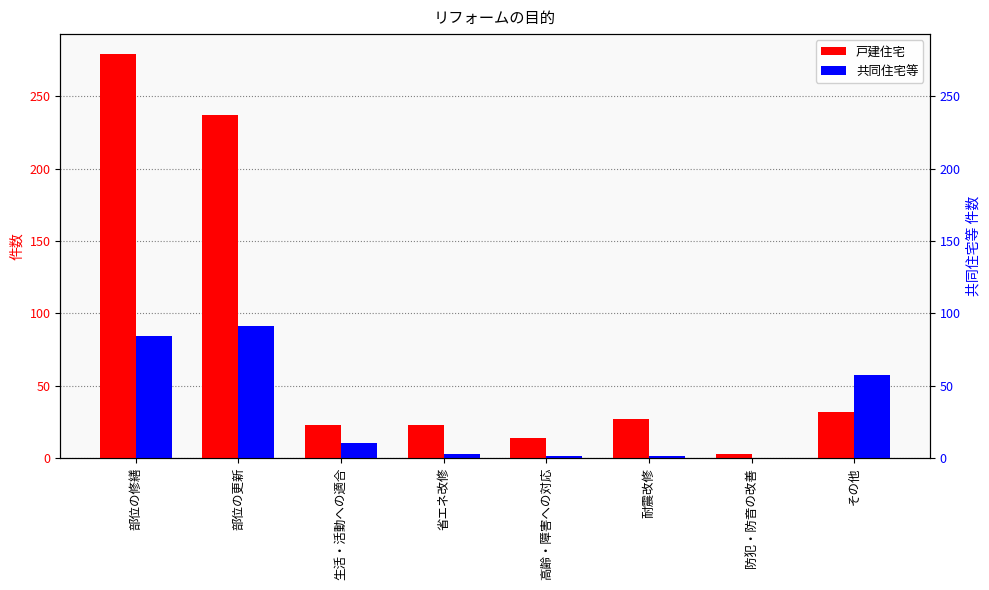

What is the sum of the 戸建住宅 values at 高齢・障害への対応 and 防犯・防音の改善?

17